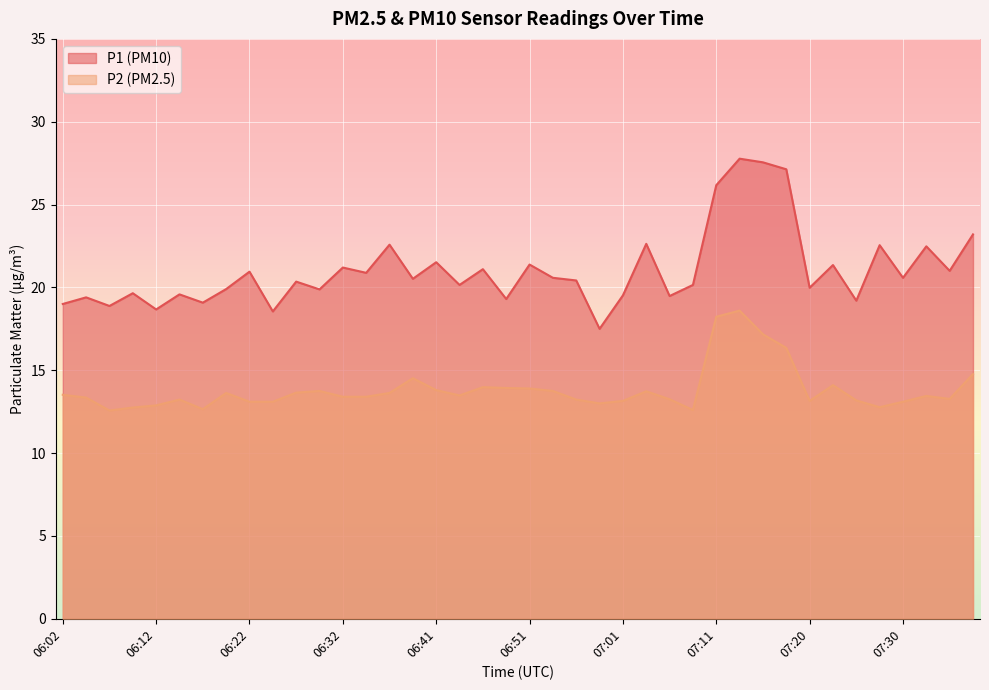

True or false: P1 has more than 2 interior local peaks.

True